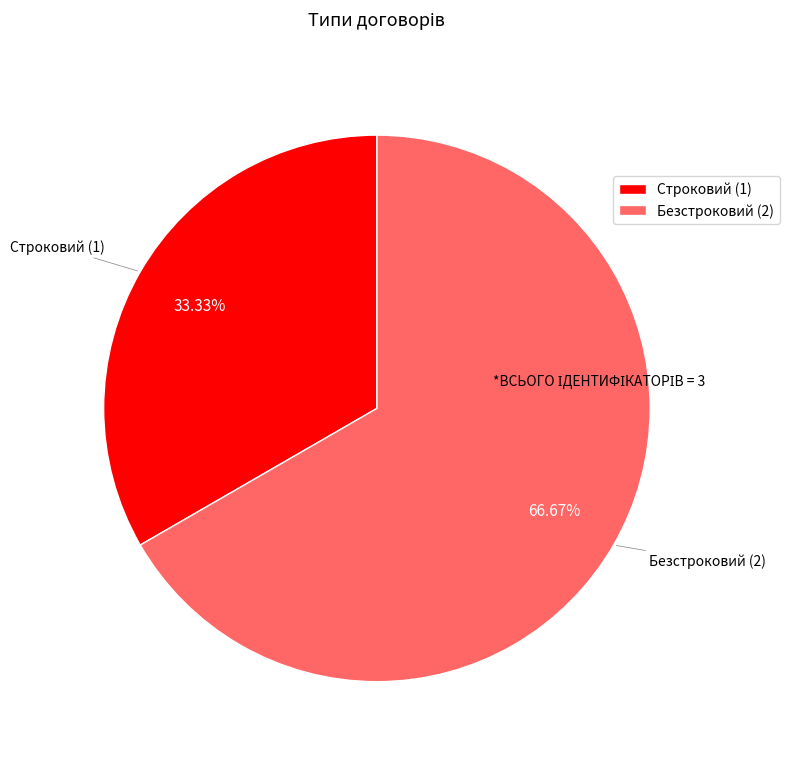

To the nearest percent, what portion does Безстроковий represent?

67%